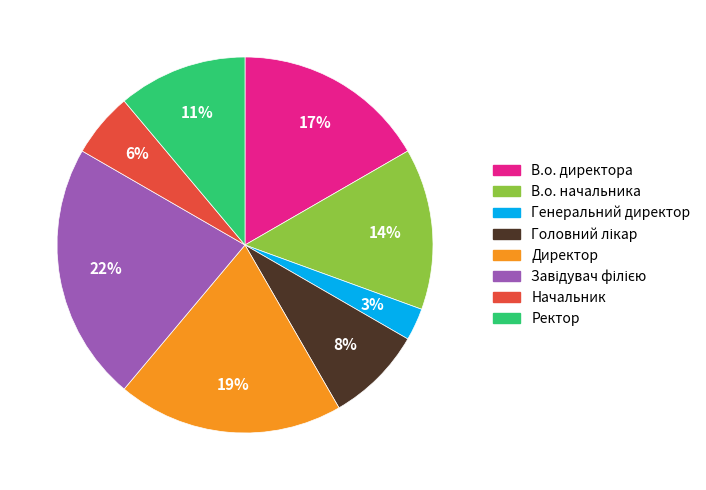

True or false: Директор accounts for 32% of the total.

False